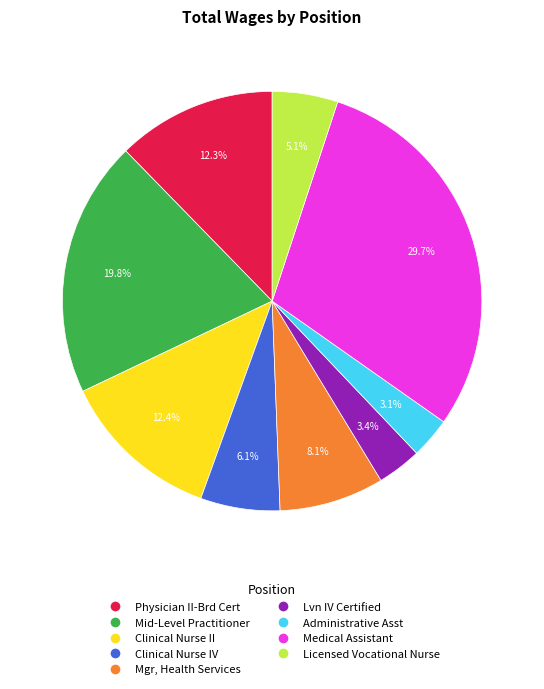

How many slices are in this pie chart?

9